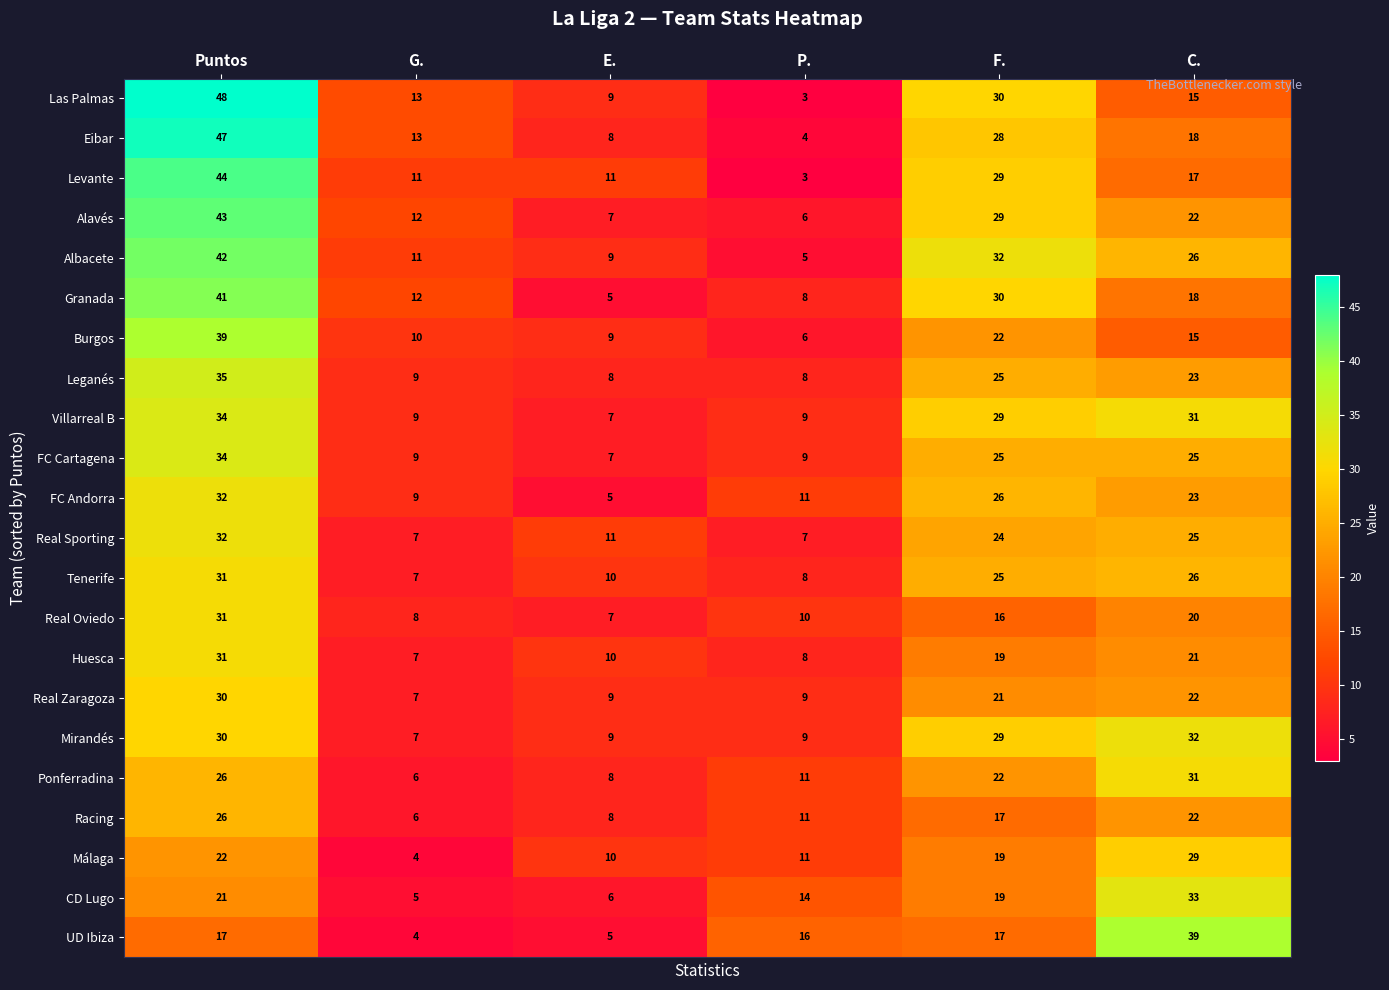

Where does the Levante series first go above 17?

Puntos